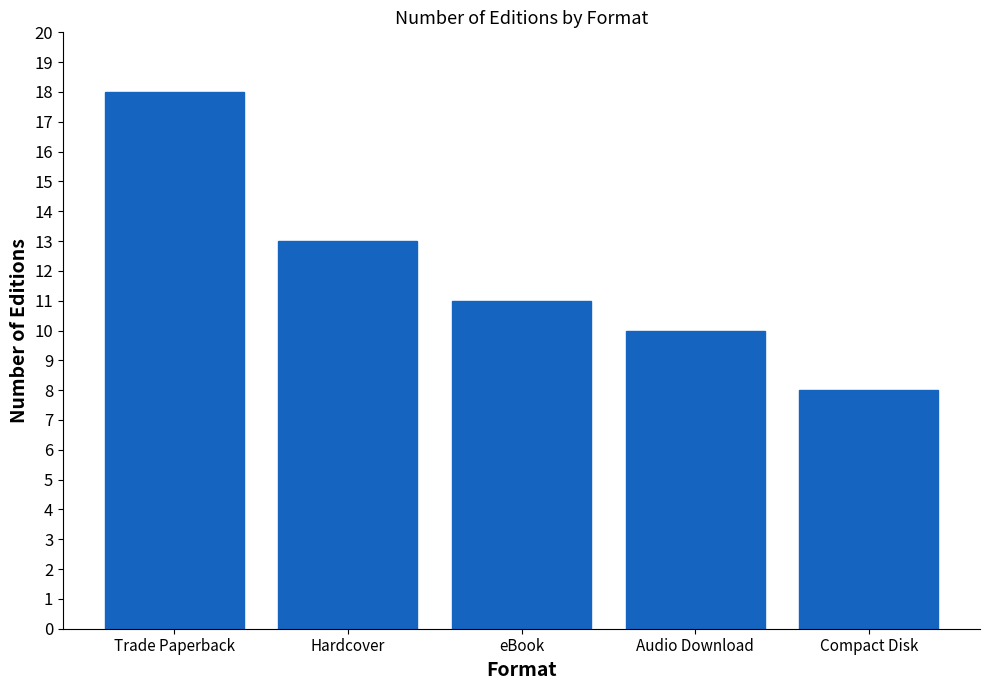

What is the difference between the maximum and second lowest values?

8